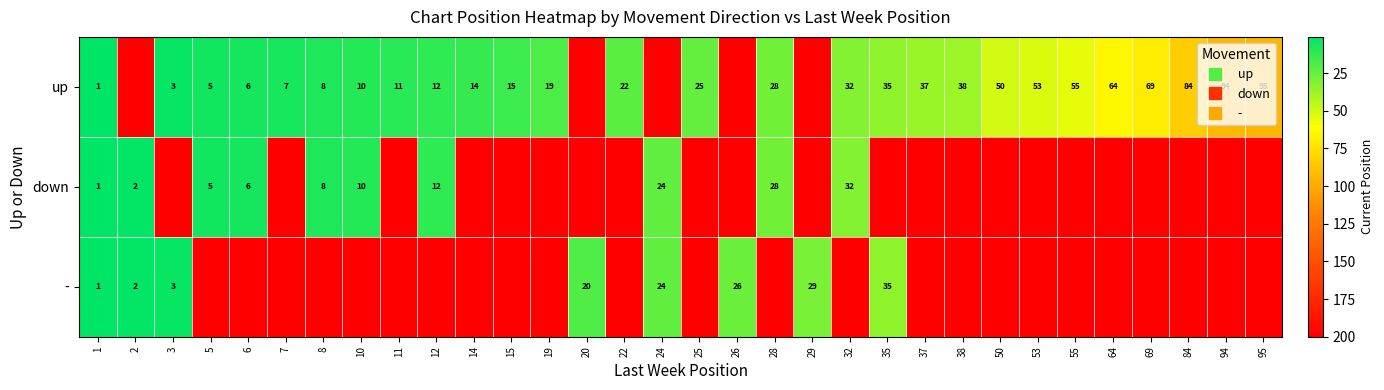

At how many categories does at least one series exceed 120?

31